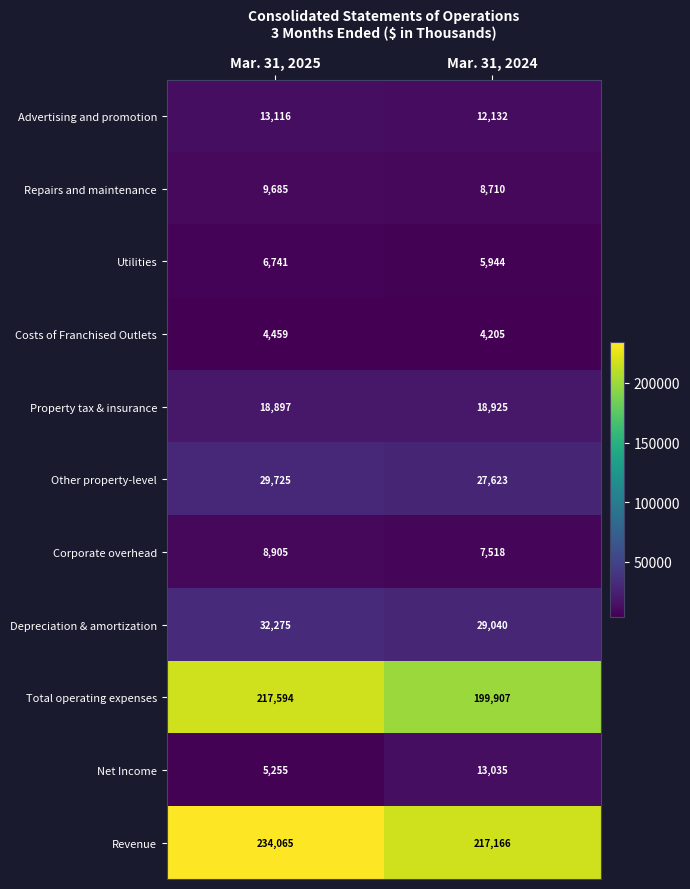

Reading left to right, what are all the values shown in this chart?

Advertising and promotion: 13116	12132
Repairs and maintenance: 9685	8710
Utilities: 6741	5944
Costs of Franchised Outlets: 4459	4205
Property tax & insurance: 18897	18925
Other property-level: 29725	27623
Corporate overhead: 8905	7518
Depreciation & amortization: 32275	29040
Total operating expenses: 217594	199907
Net Income: 5255	13035
Revenue: 234065	217166